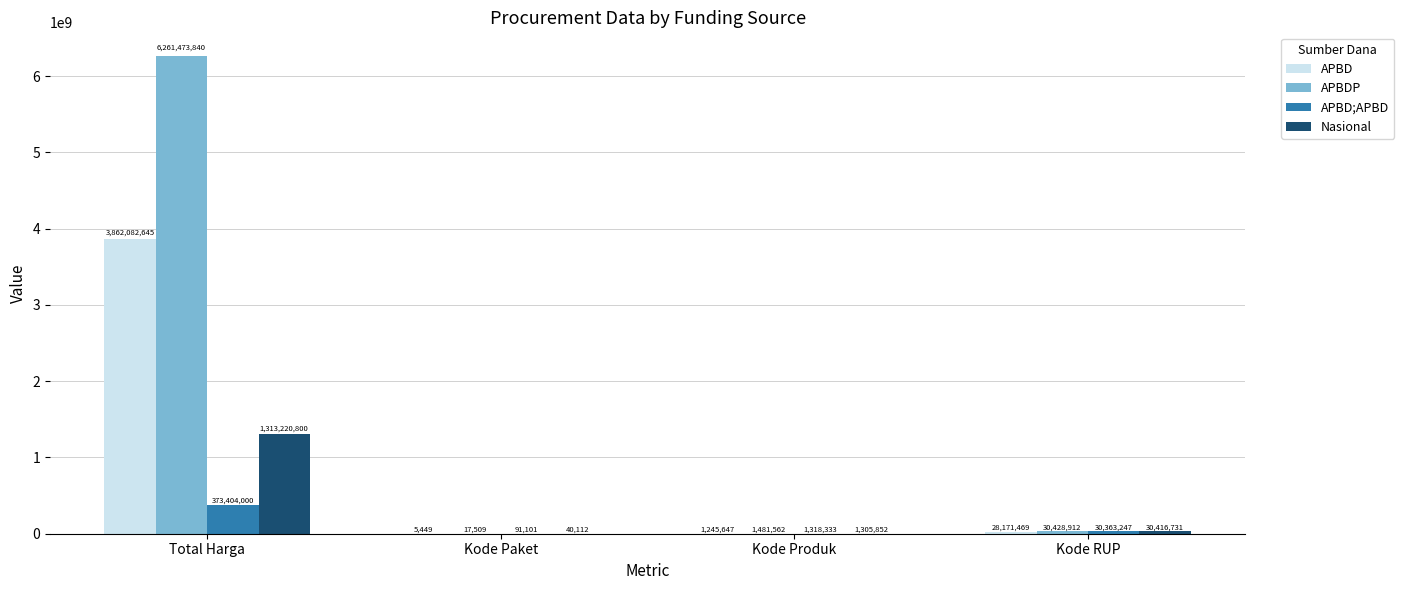

What is the sum of the APBD;APBD values at Total Harga and Kode Produk?

374722333